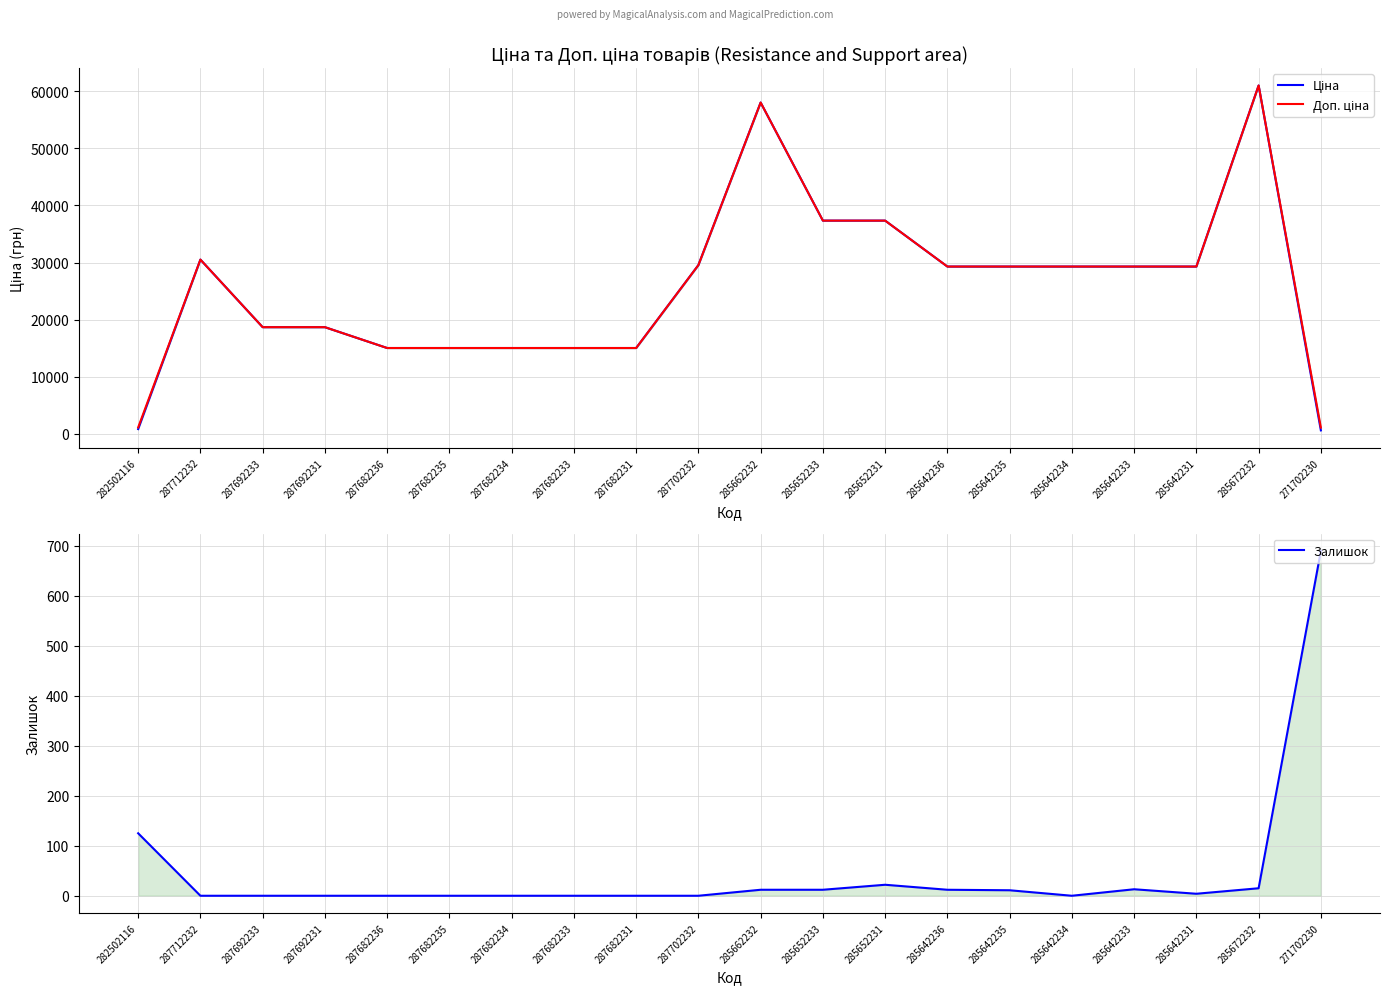

What are all the series names shown in the legend?

Ціна, Доп. ціна, Залишок